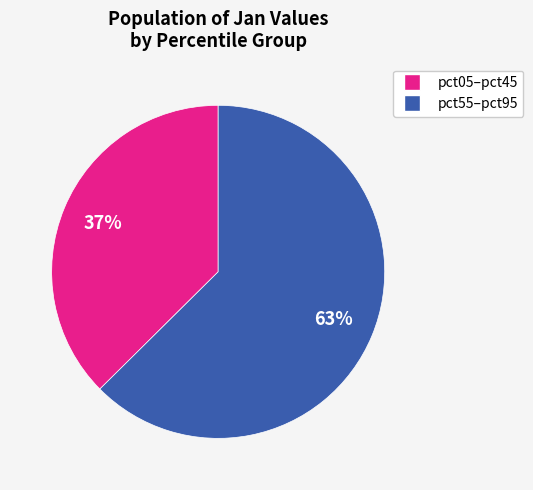

Is there a majority slice in this chart?

Yes